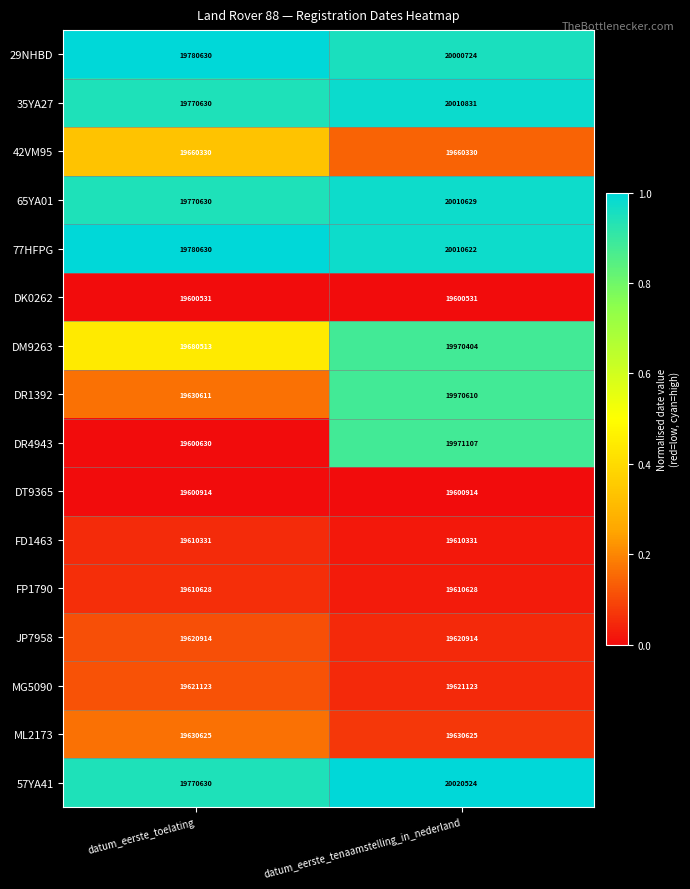

Which series has the widest spread of values?

DR4943